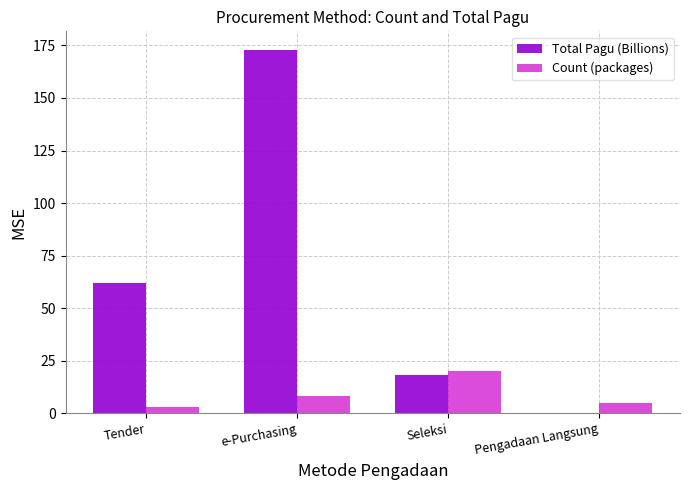

What is the sum of all Total Pagu (Billions) values?

253.6